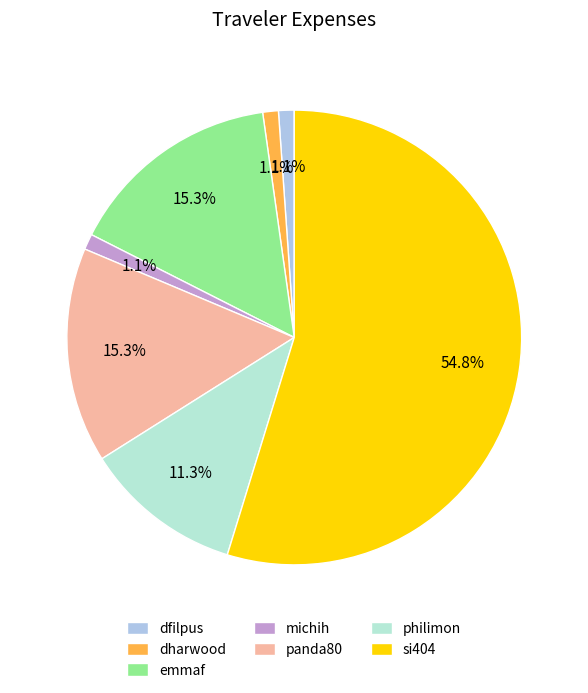

True or false: michih accounts for 1% of the total.

True